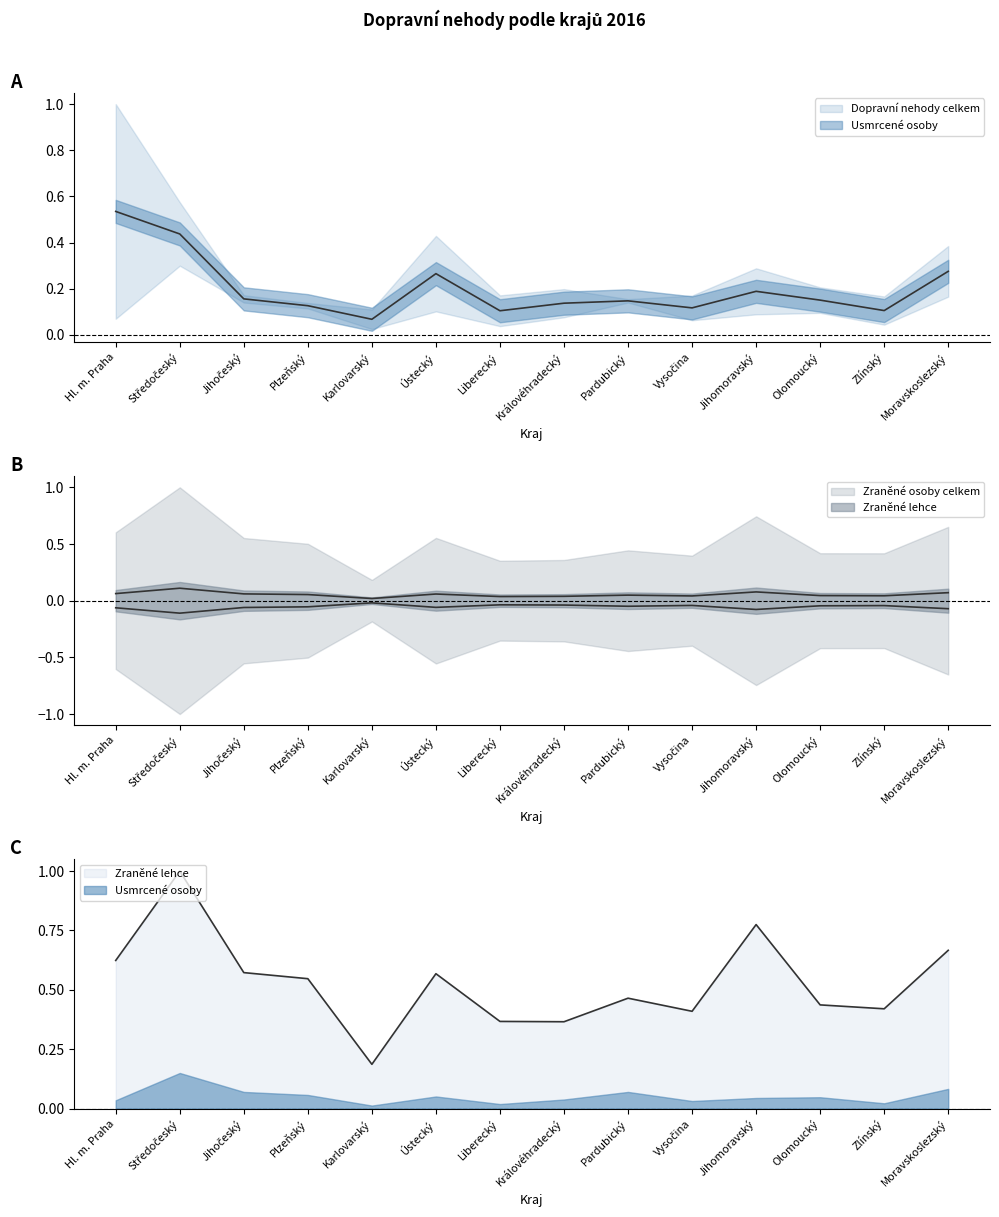

True or false: Zraněné osoby celkem and Zraněné lehce cross at least once.

False